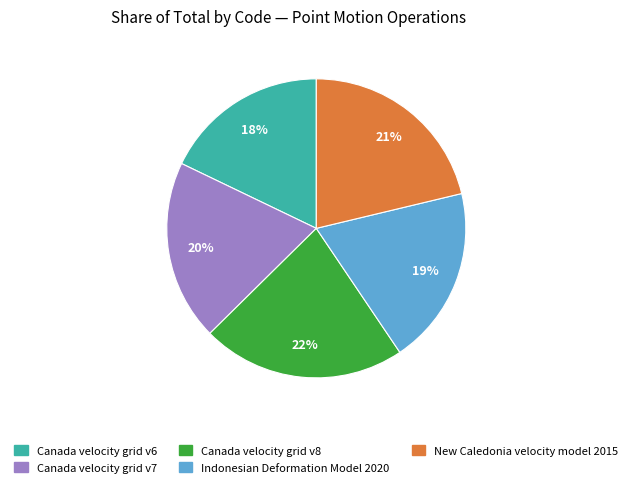

To the nearest percent, what is the difference between the largest and smallest slice percentages?

4%